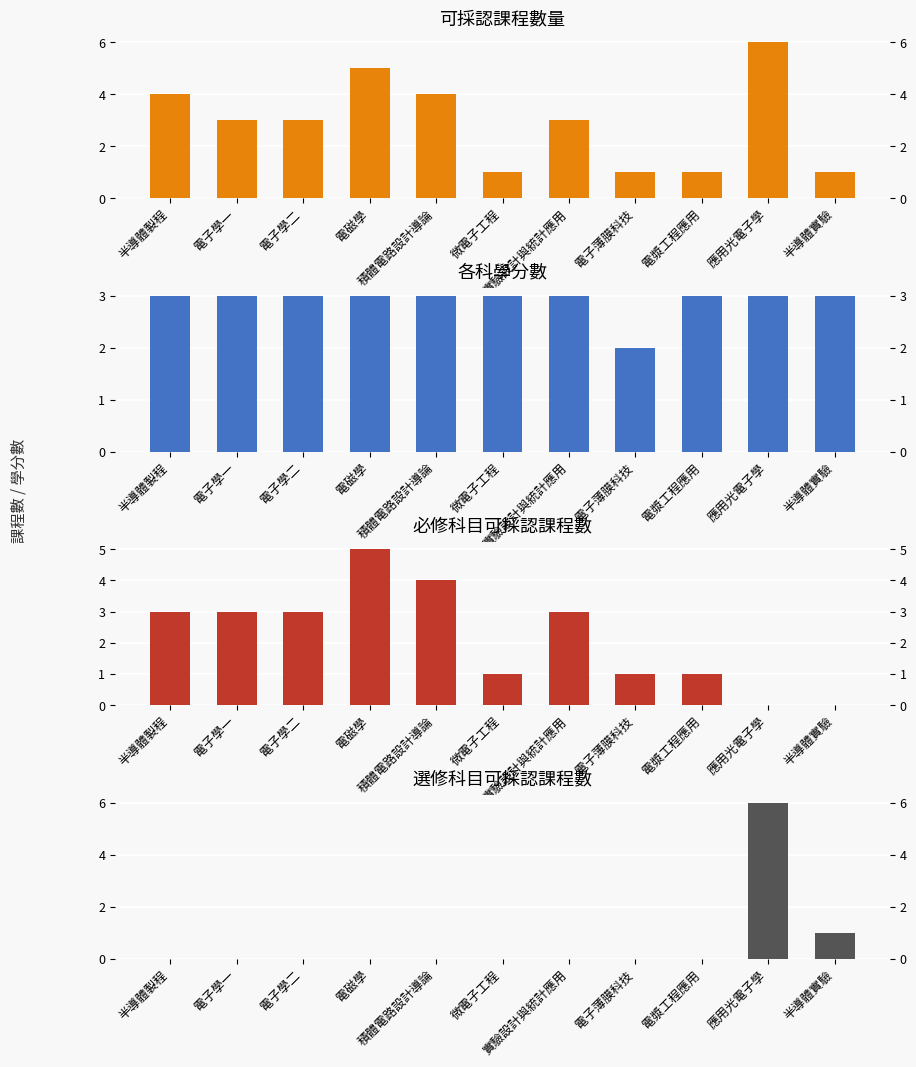

What is the label of the 9th bar from the left?

電漿工程應用